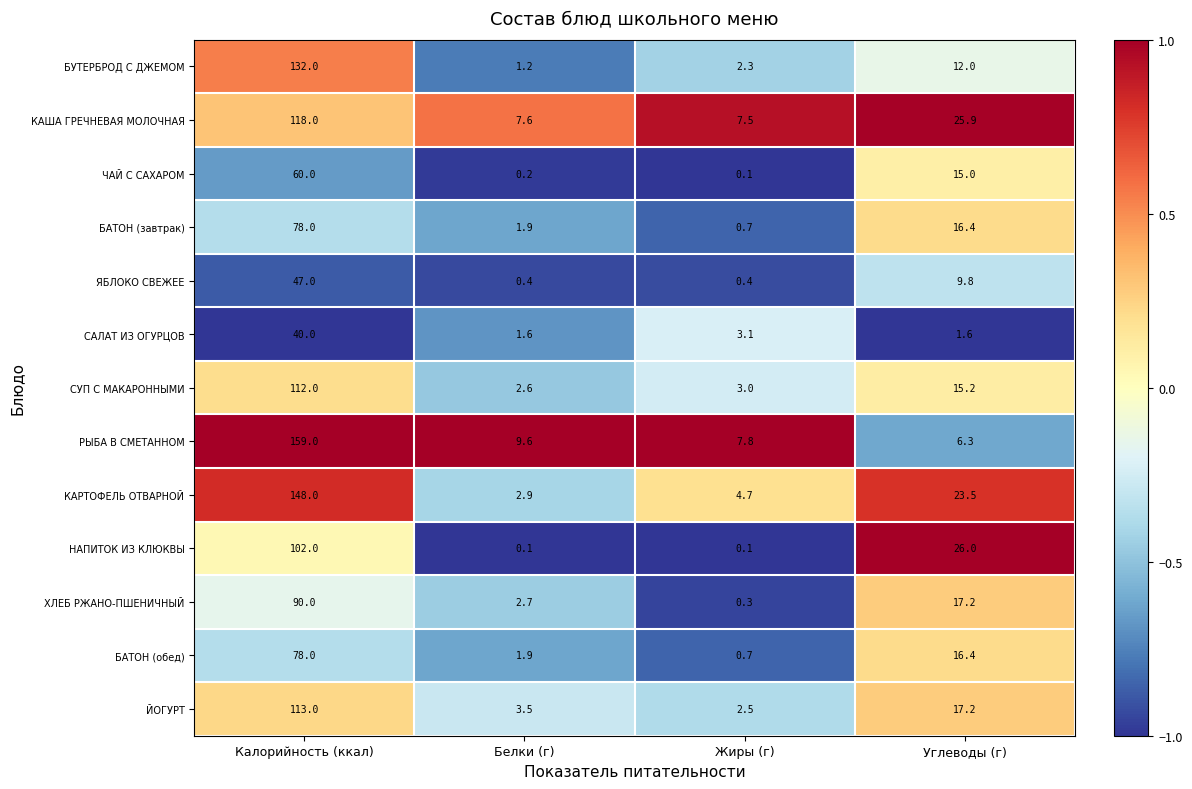

Rank the categories by КАША ГРЕЧНЕВАЯ МОЛОЧНАЯ value from lowest to highest.

Жиры (г), Белки (г), Углеводы (г), Калорийность (ккал)